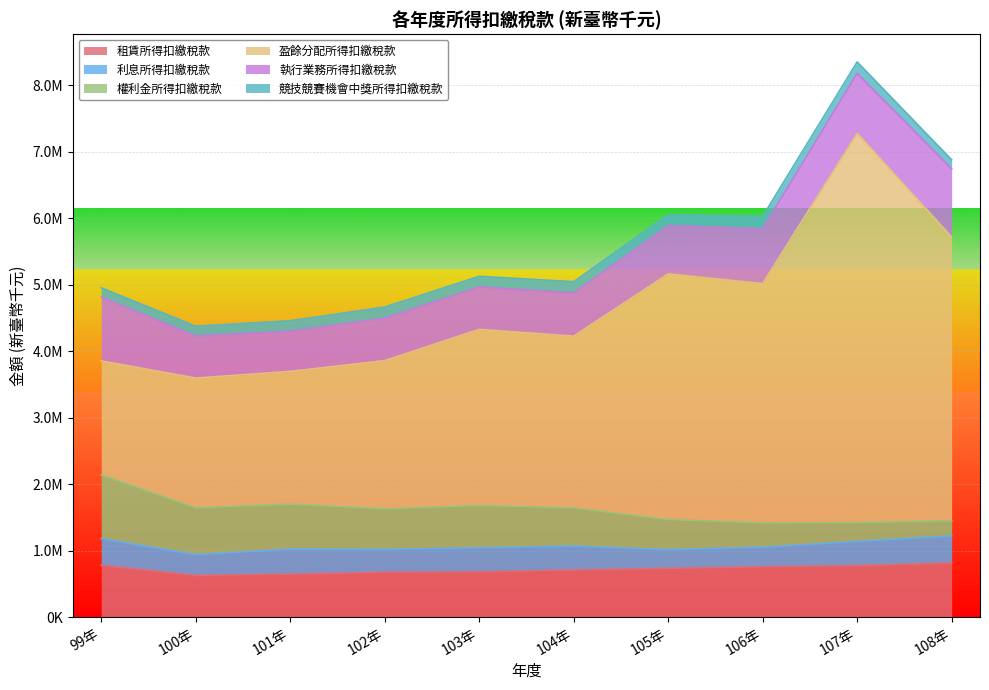

Where is the first local minimum for 權利金所得扣繳稅款?

102年